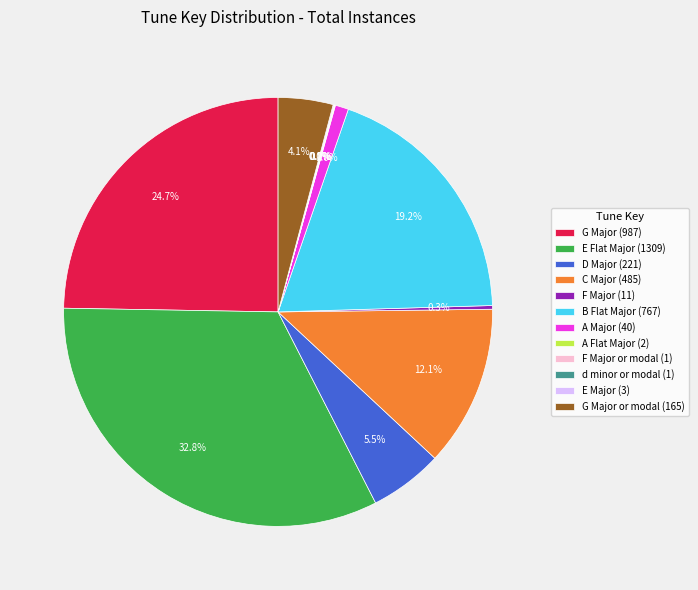

Is D Major (221) the majority of the pie?

No